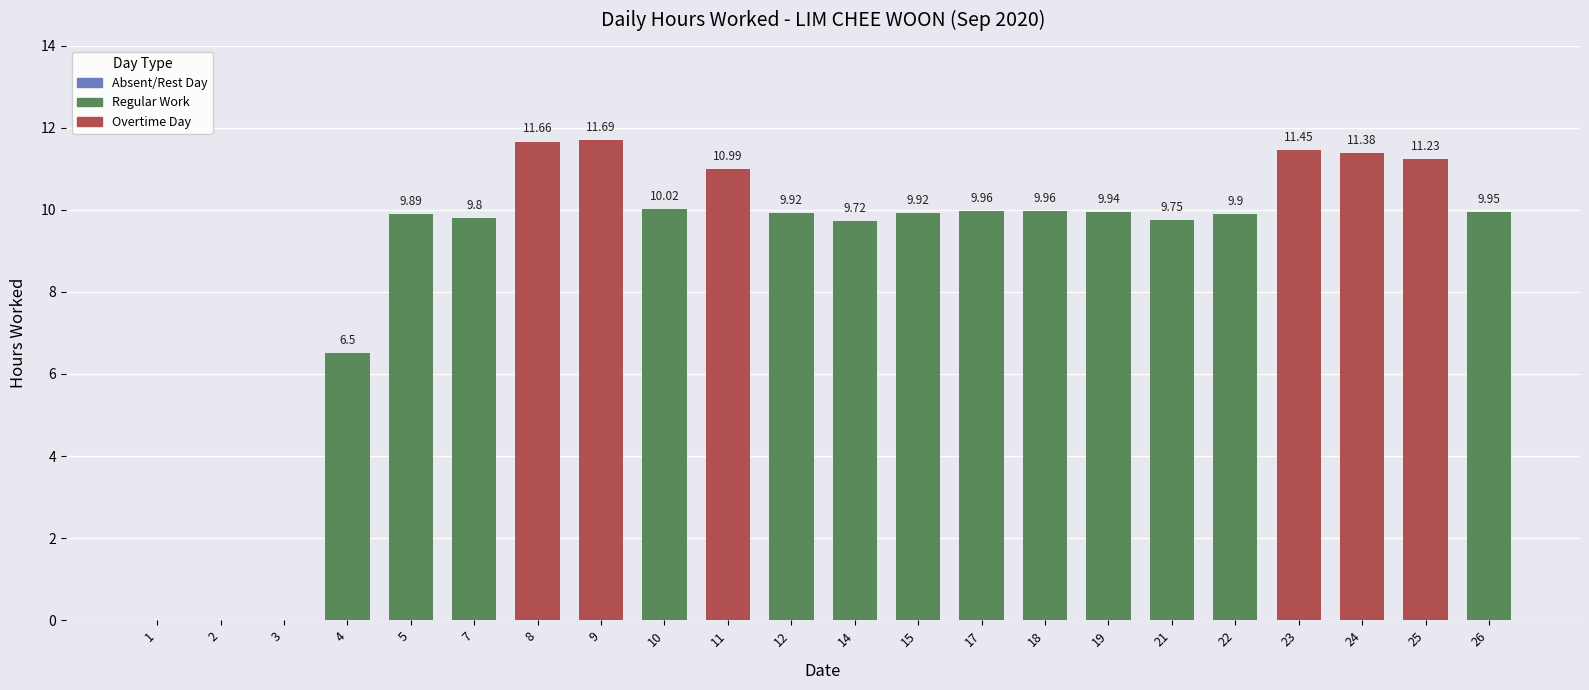

True or false: the data shows 9.9 at 12.

True